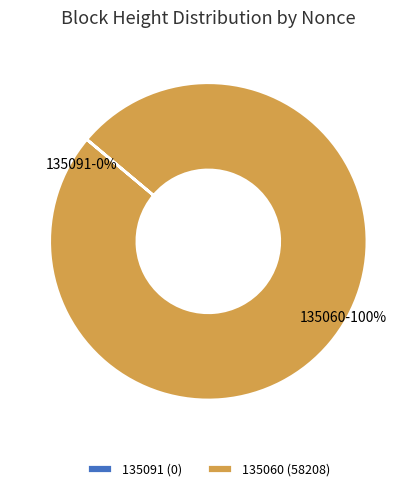

True or false: 135060 accounts for 100% of the total.

True